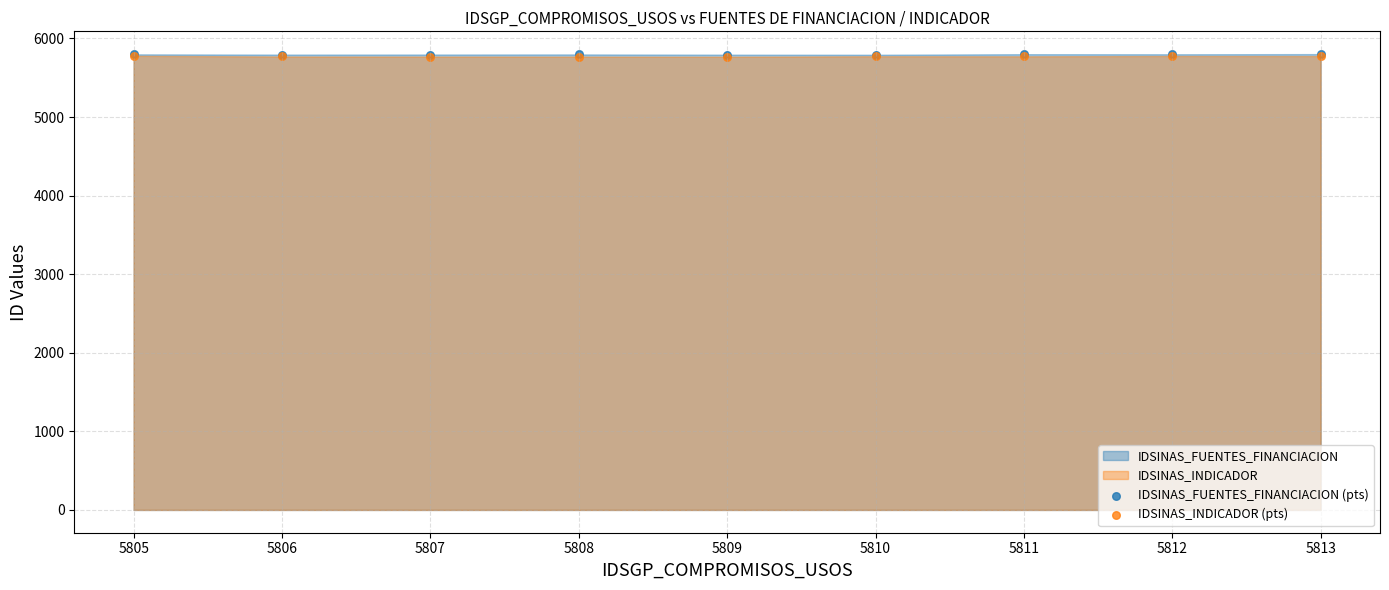

Which series reaches the maximum Y coordinate?

IDSINAS_FUENTES_FINANCIACION (pts)